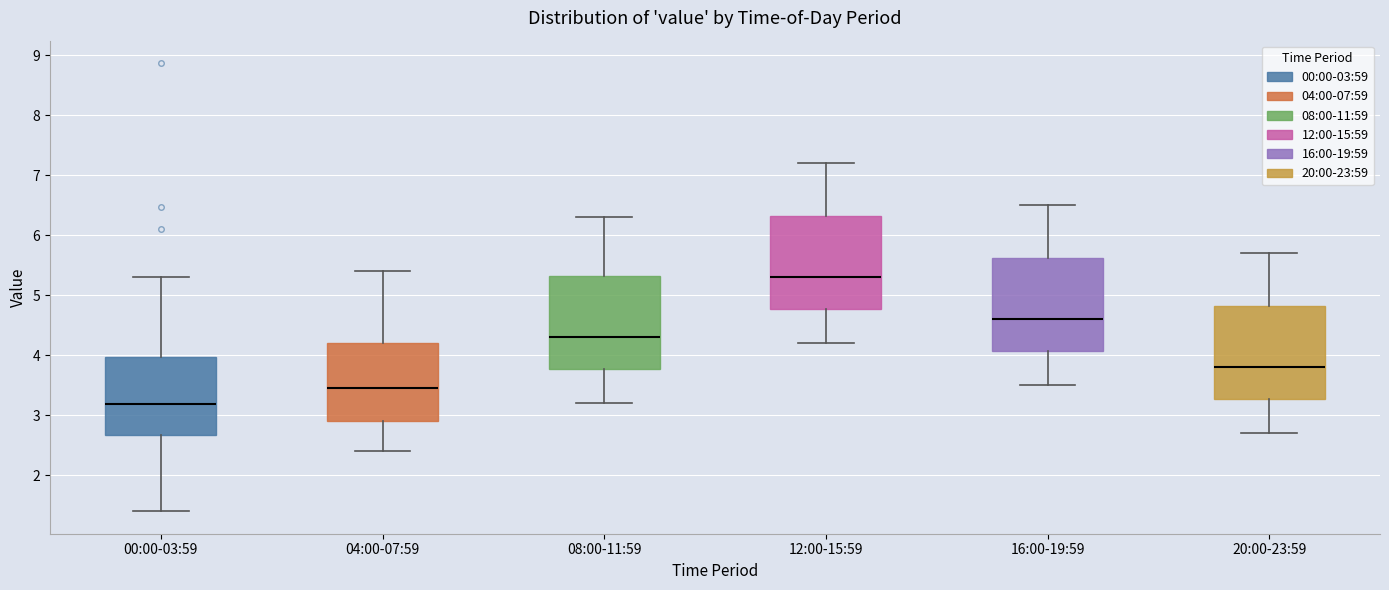

Reading left to right, read every box against the y-axis: the position of its median line, the range the box covers, and the ends of its whiskers. The values are not printed on the chart, so give them approximately, as read against the axis.

00:00-03:59: median 3.2, box 2.7 to 4.0, whiskers 1.4 to 5.3
04:00-07:59: median 3.5, box 2.9 to 4.2, whiskers 2.4 to 5.4
08:00-11:59: median 4.3, box 3.8 to 5.3, whiskers 3.2 to 6.3
12:00-15:59: median 5.3, box 4.8 to 6.3, whiskers 4.2 to 7.2
16:00-19:59: median 4.6, box 4.1 to 5.6, whiskers 3.5 to 6.5
20:00-23:59: median 3.8, box 3.3 to 4.8, whiskers 2.7 to 5.7